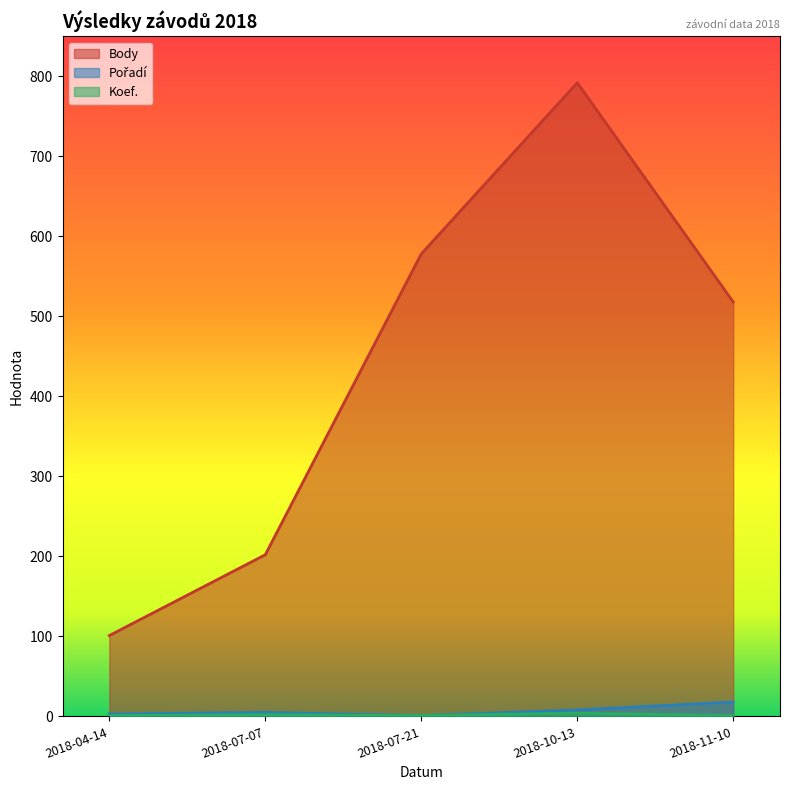

Which label corresponds to the largest value in the chart?

2018-10-13